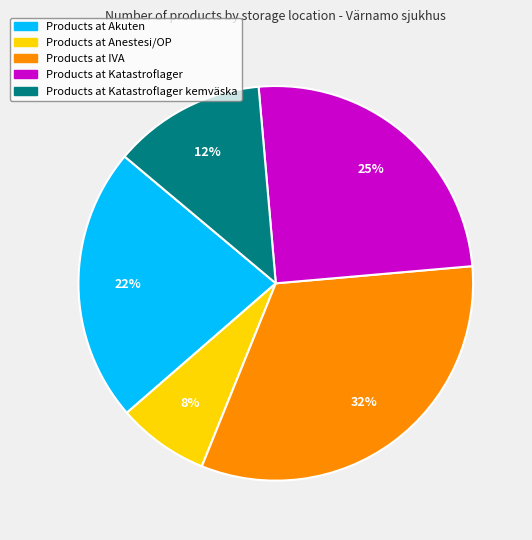

Is the sum of Products at Anestesi/OP and Products at Akuten greater than half?

No